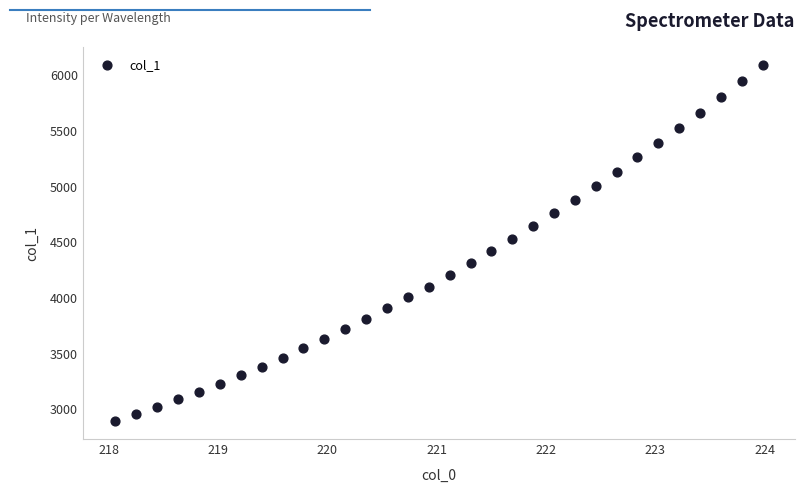

What is the range of Y values (max minus min)?

3198.0